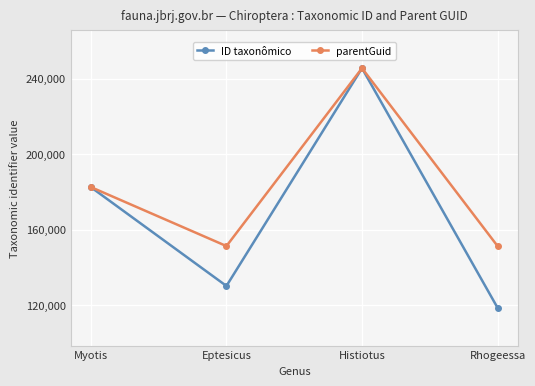

What is the lowest value of the ID taxonômico series?

118603